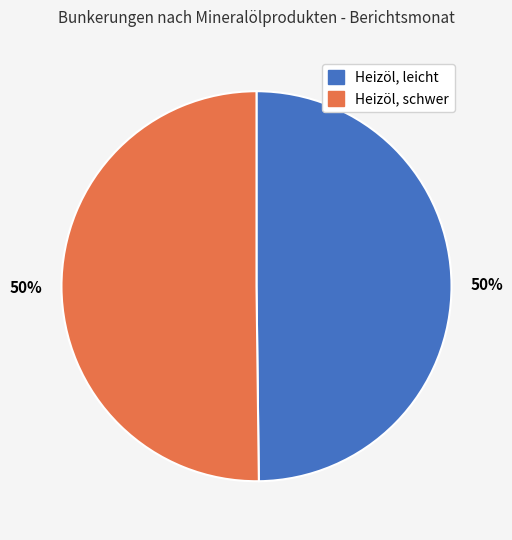

Approximately how many times larger is the value at Heizöl, leicht compared to Heizöl, schwer?

1.0